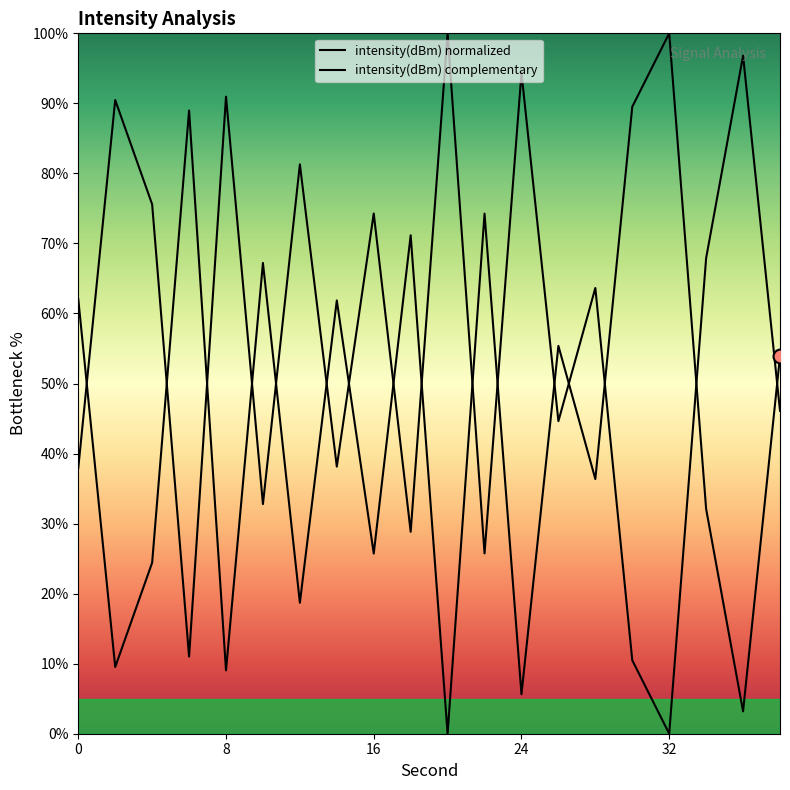

What is the difference between the values at 34 and 26?

23.3